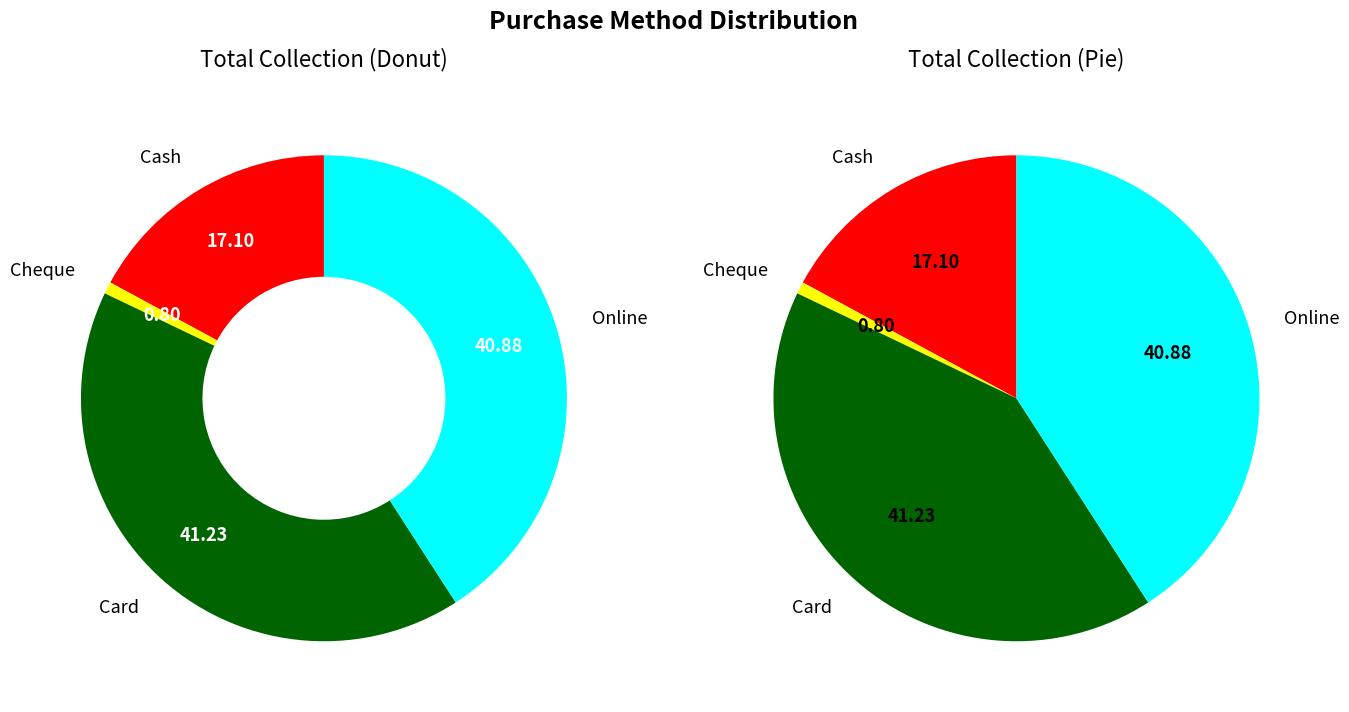

The Cash slice represents 8% of the pie. True or false?

False